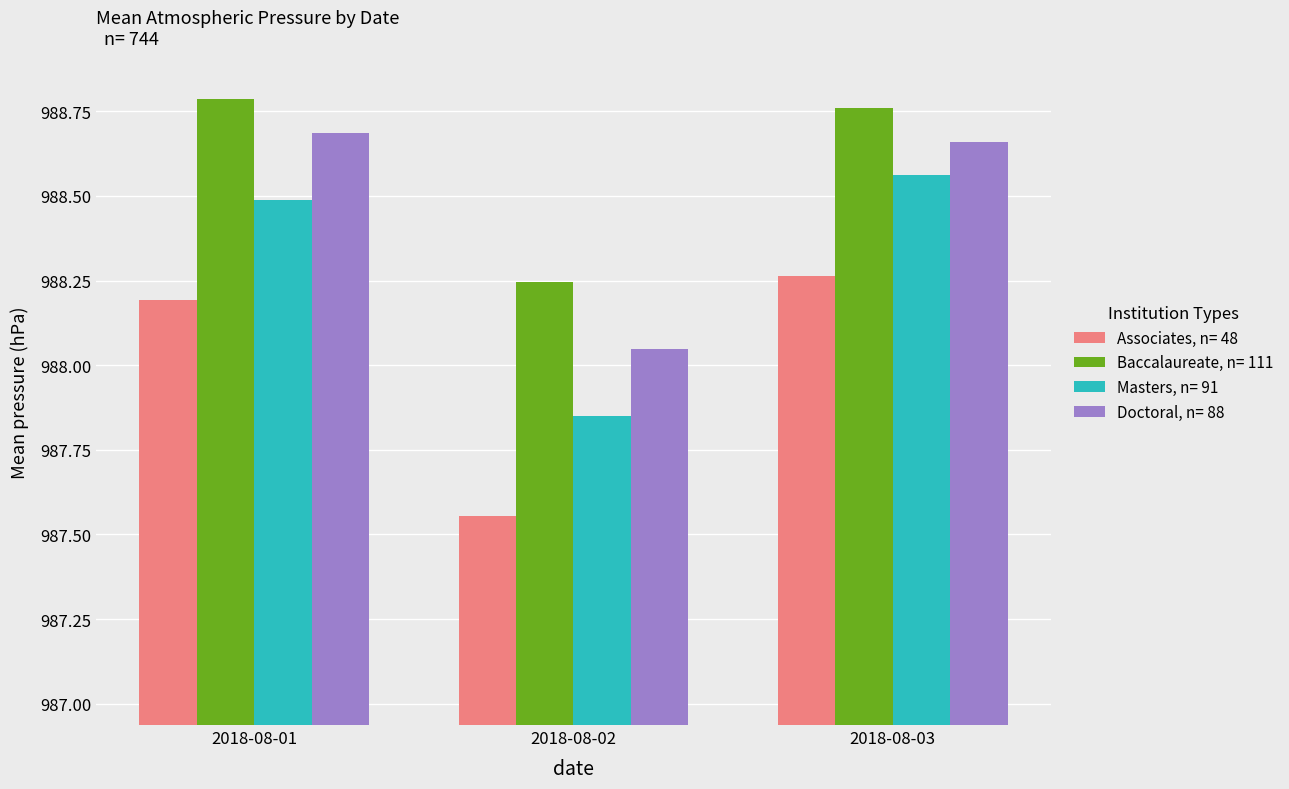

At which label does Associates, n= 48 first exceed 988?

2018-08-01